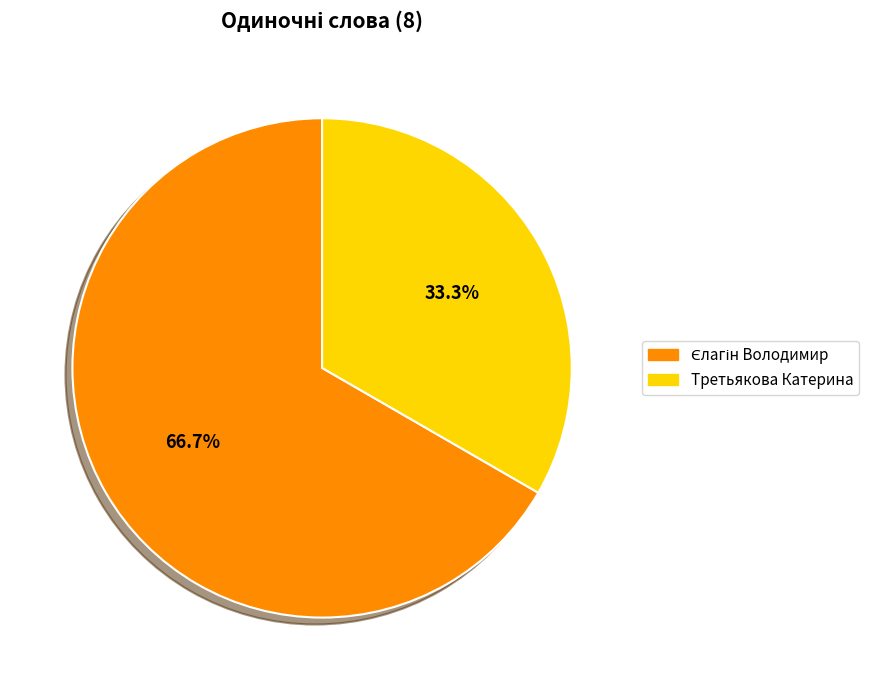

How much of the chart is everything except Третьякова Катерина?

66.7%